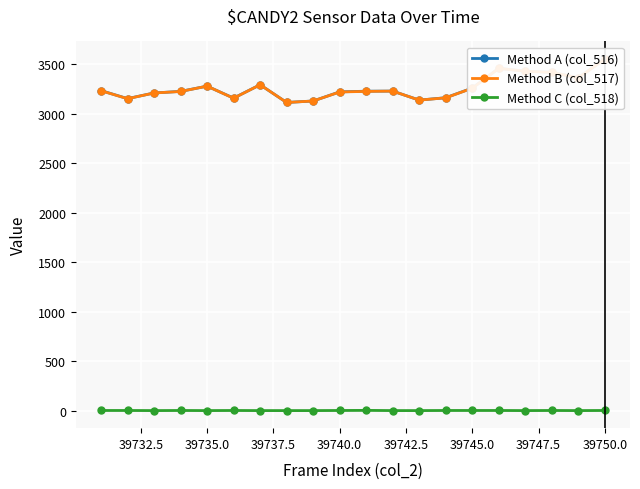

In Method C (col_518), how many points are higher than both neighbors (excluding endpoints)?

4